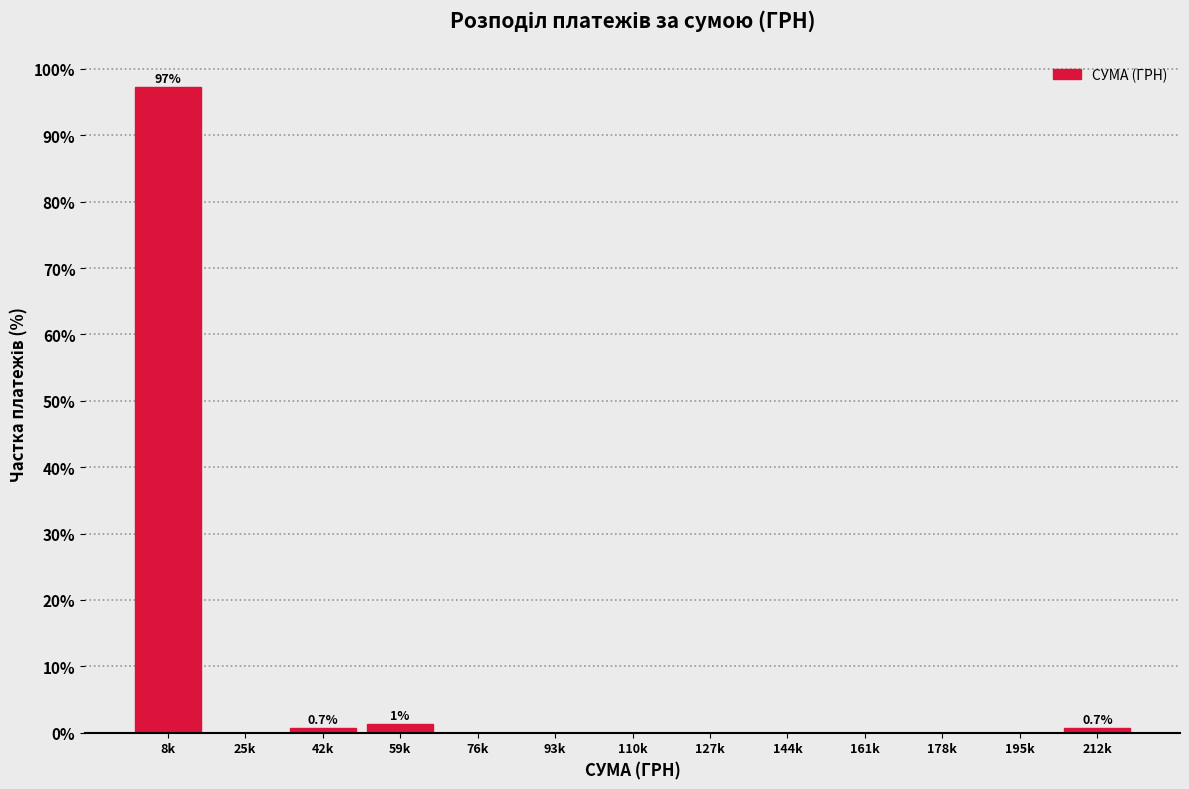

Reading left to right, transcribe all the data shown in this chart.

8k=97.3	25k=0.0	42k=0.7	59k=1.4	76k=0.0	93k=0.0	110k=0.0	127k=0.0	144k=0.0	161k=0.0	178k=0.0	195k=0.0	212k=0.7